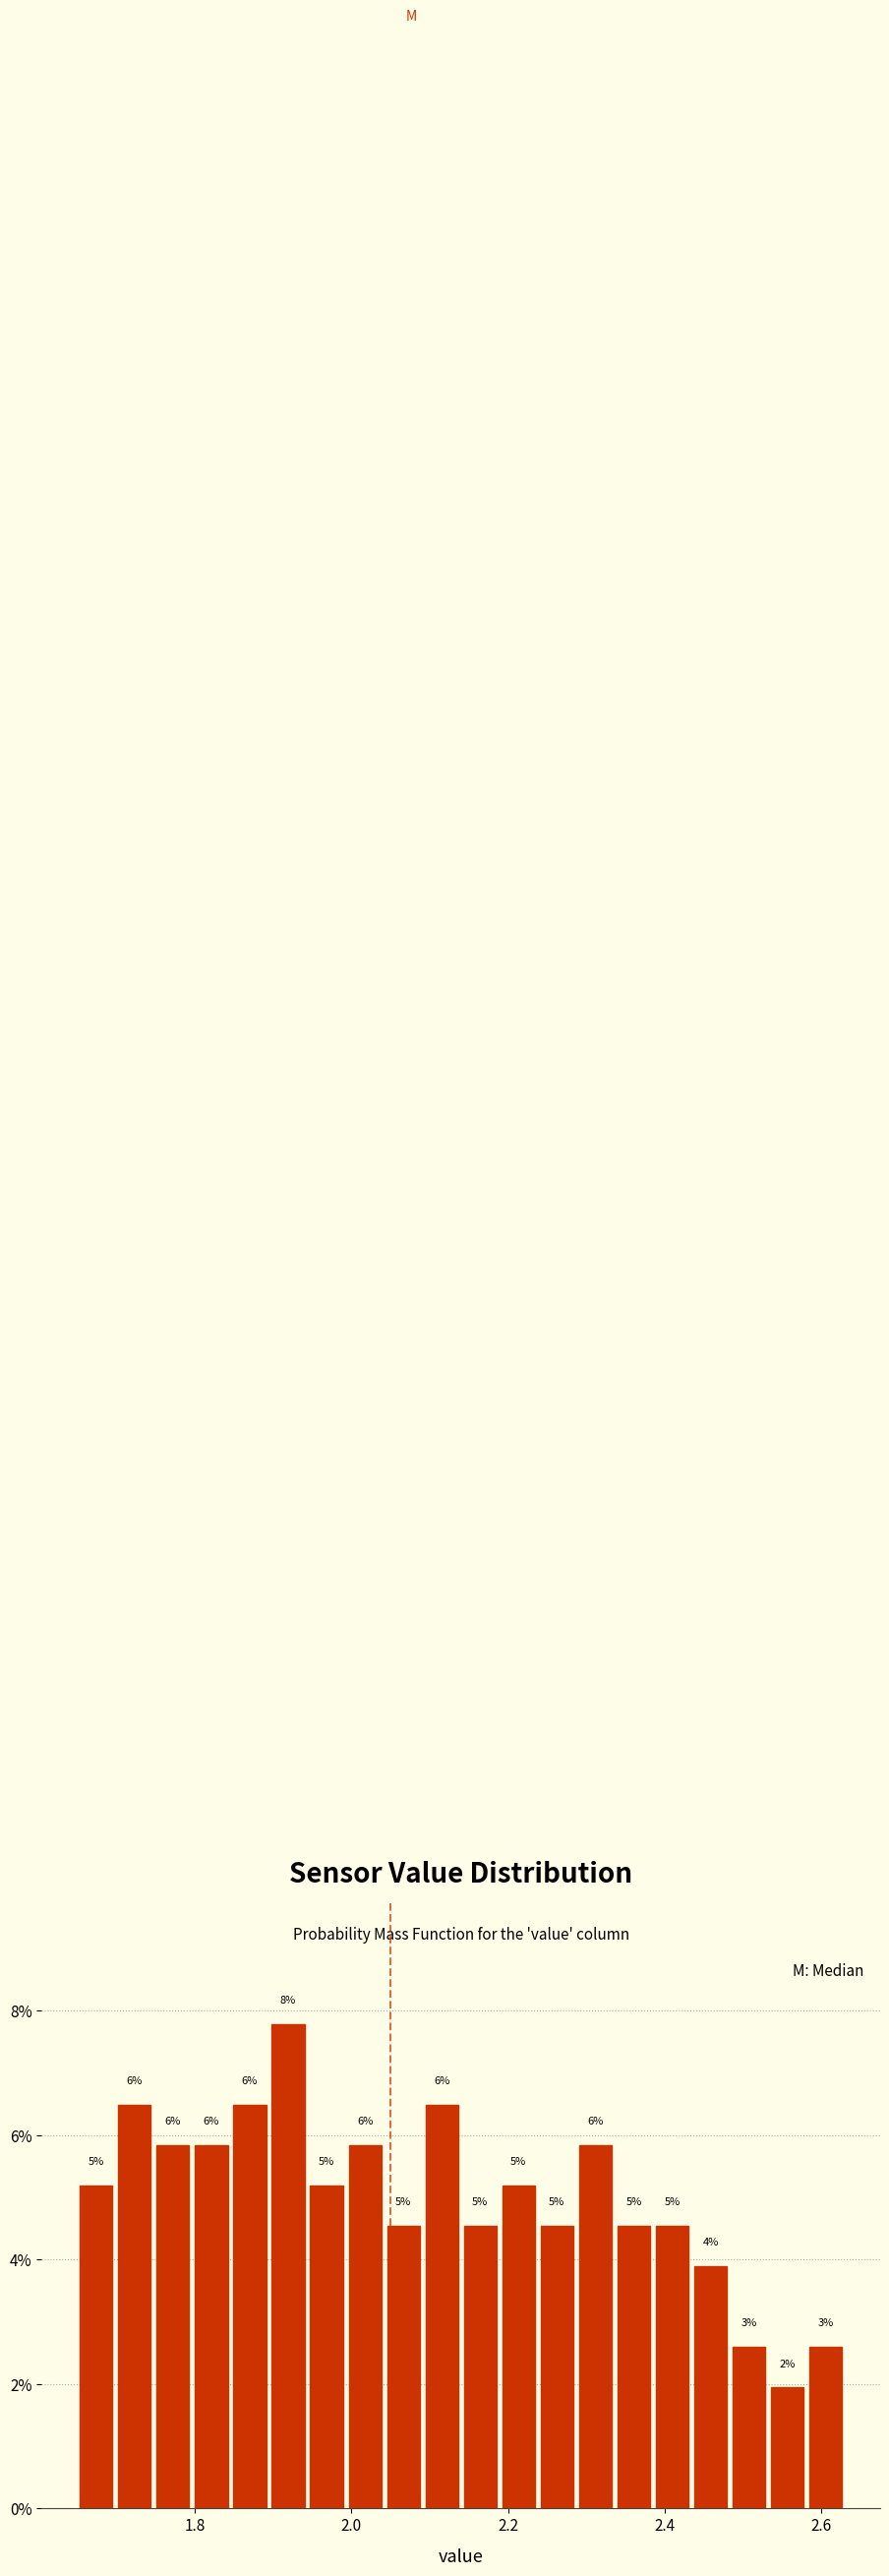

Around what value on the x-axis is the tallest bar? Give the approximate position of its centre, as read against the axis.

1.92